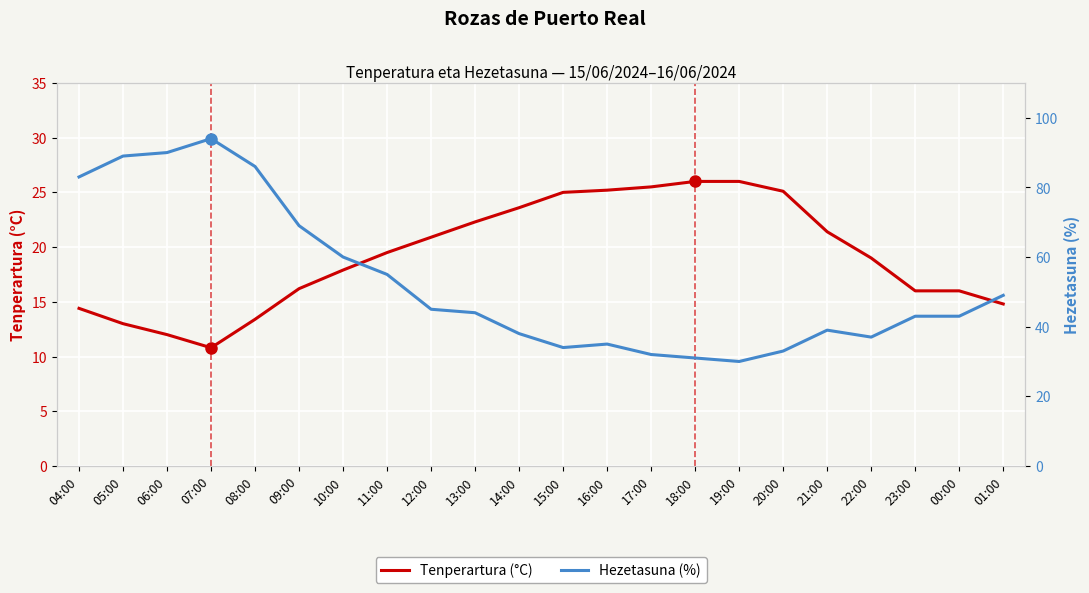

Where is the first local maximum for Hezetasuna (%)?

07:00